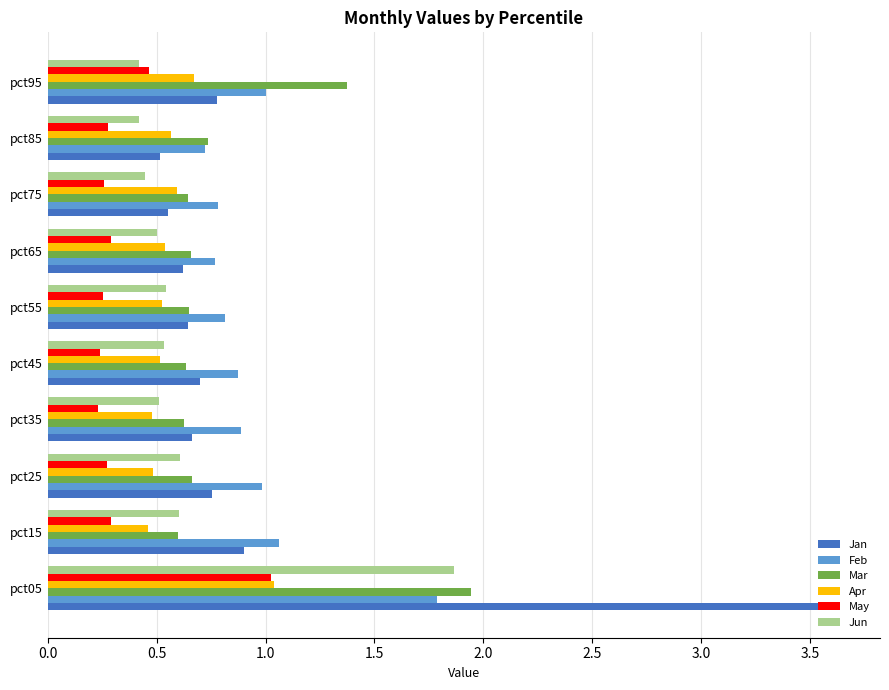

At which category is the sum across all series the highest?

pct05